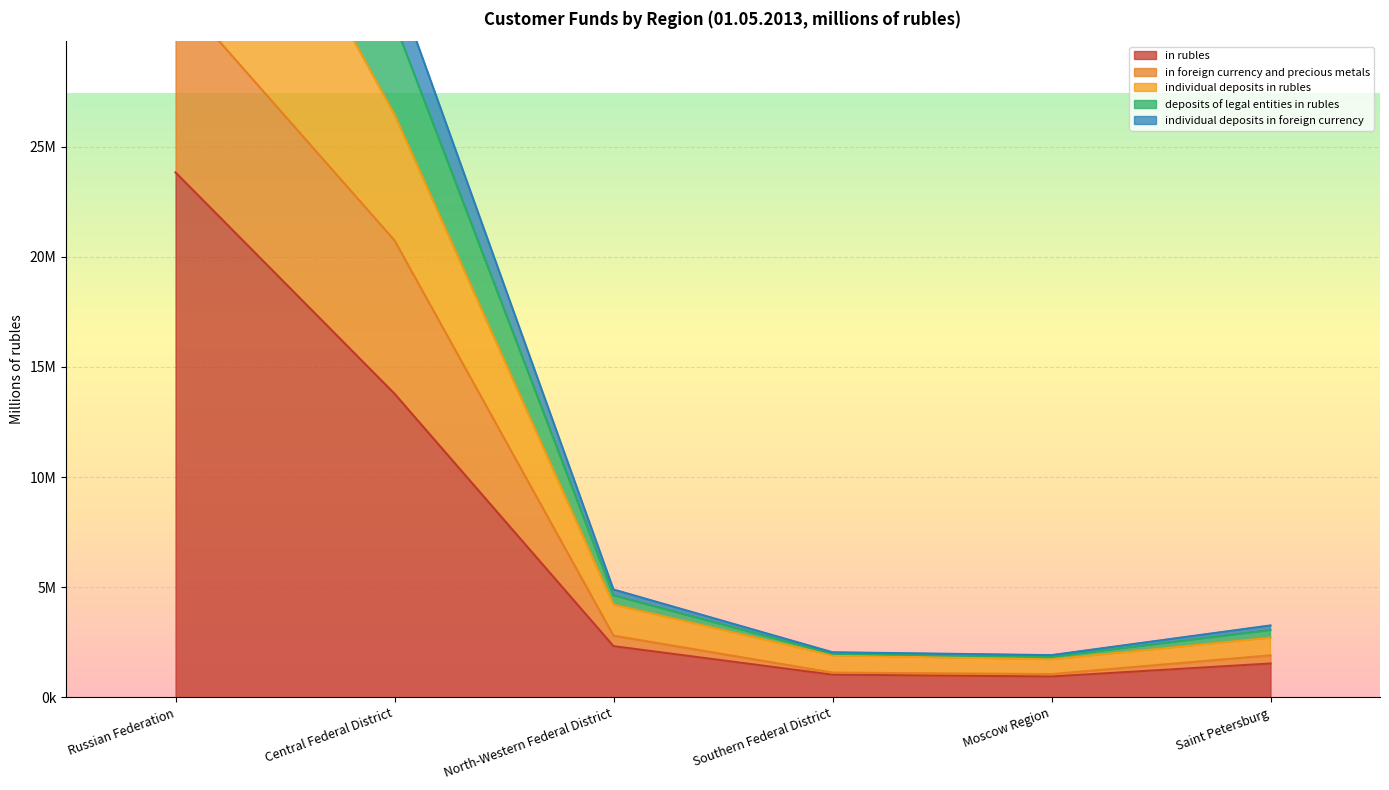

What is the total value across all series at Southern Federal District?

8090652